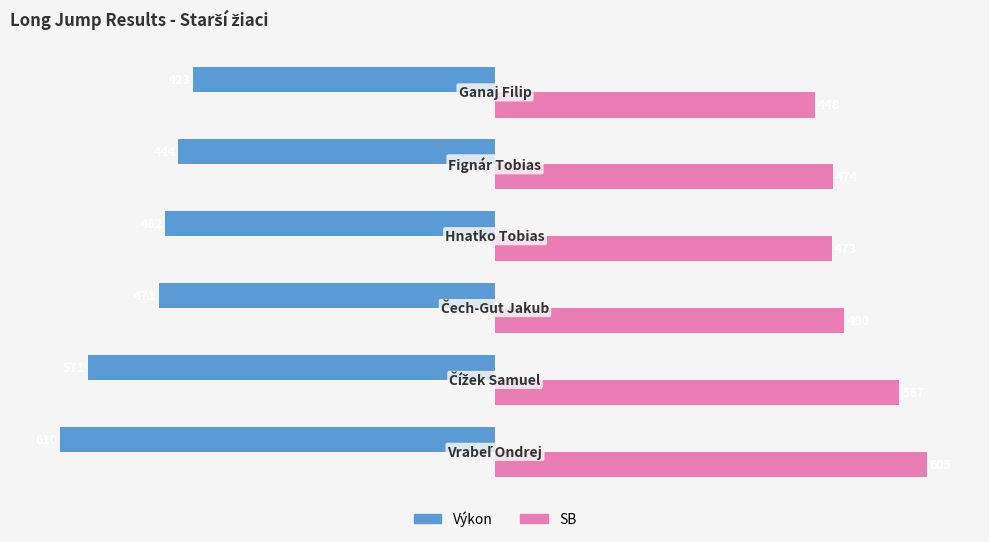

Rank the series by their maximum value, from lowest to highest.

Výkon, SB